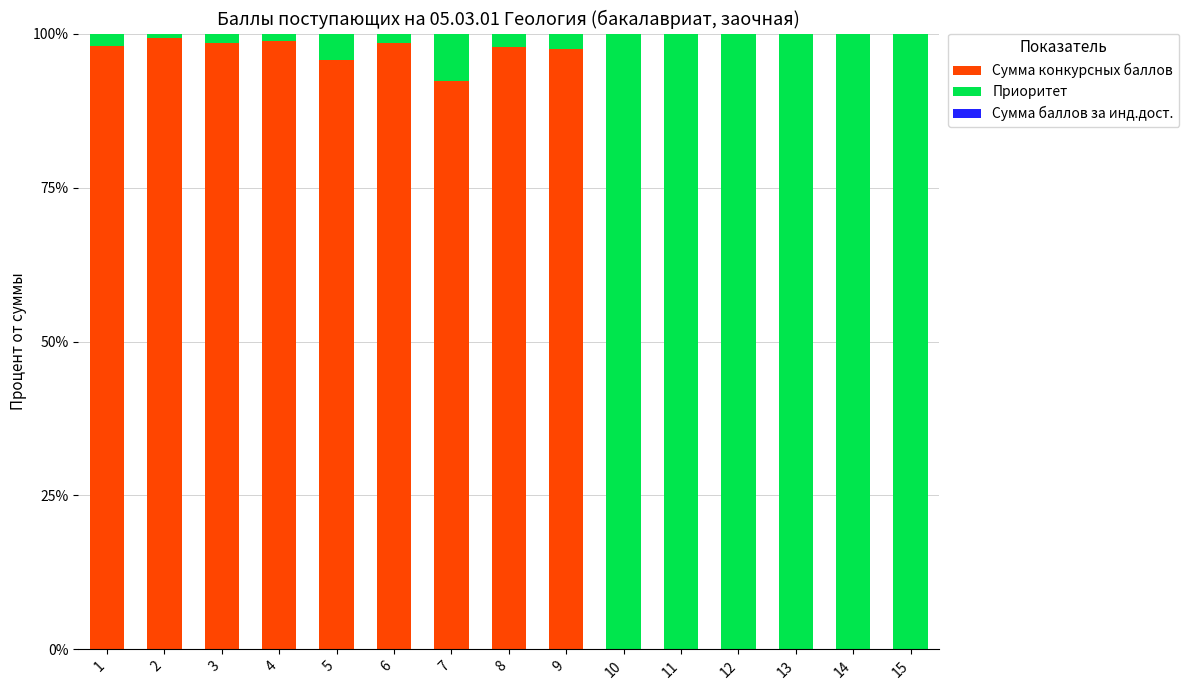

The Сумма конкурсных баллов series shows 66.7 at 9. True or false?

False